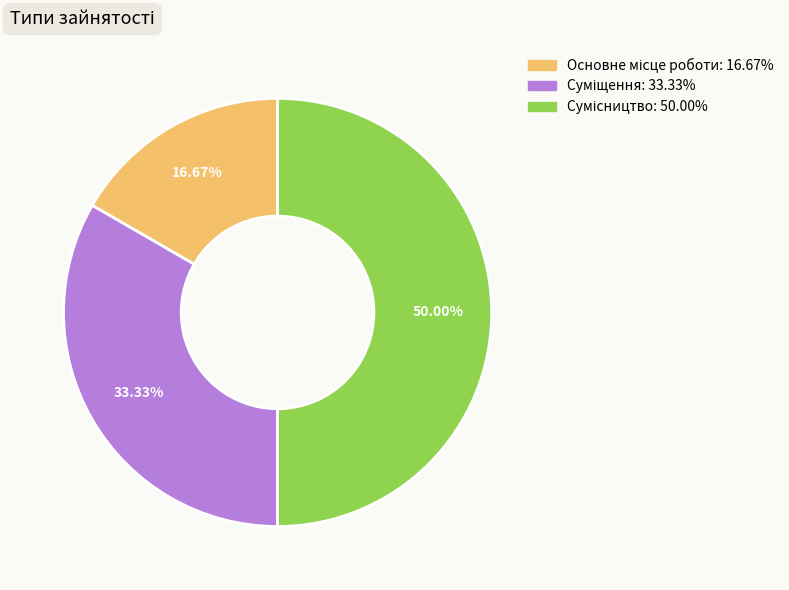

How many slices are in this pie chart?

3